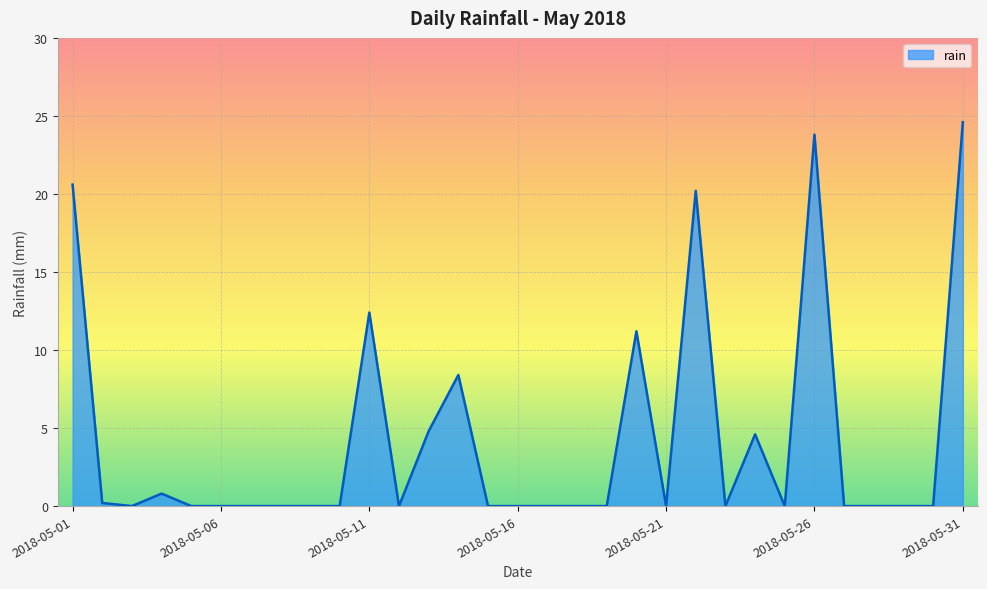

What is the greatest value displayed?

24.6